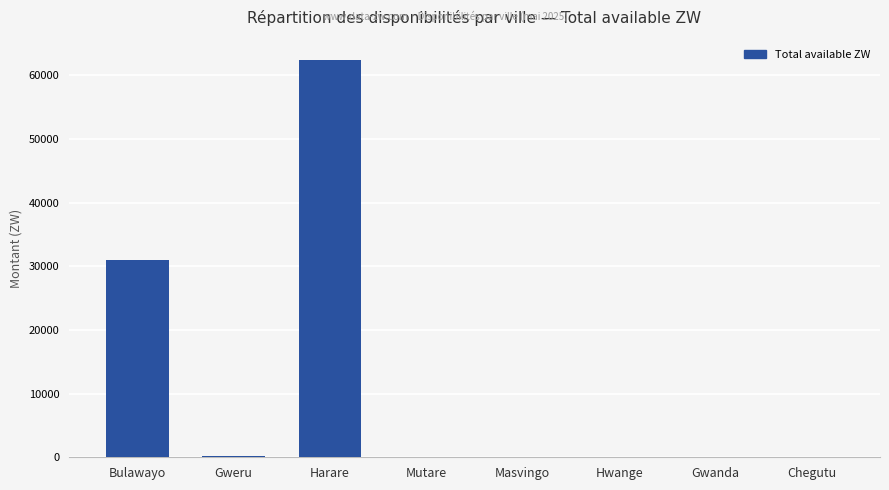

Is it true that the value at Chegutu is 34509.6?

False